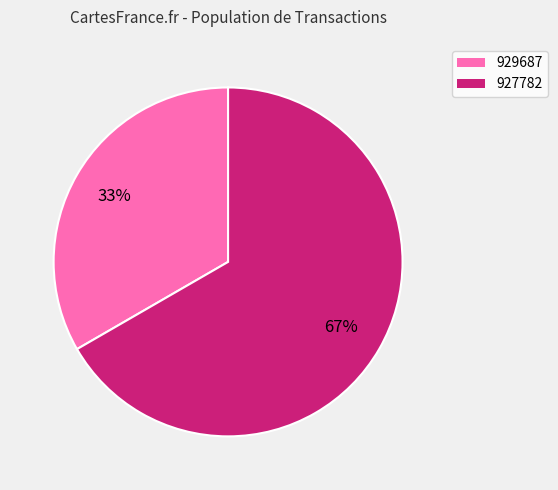

Rank the categories by value from highest to lowest.

927782, 929687